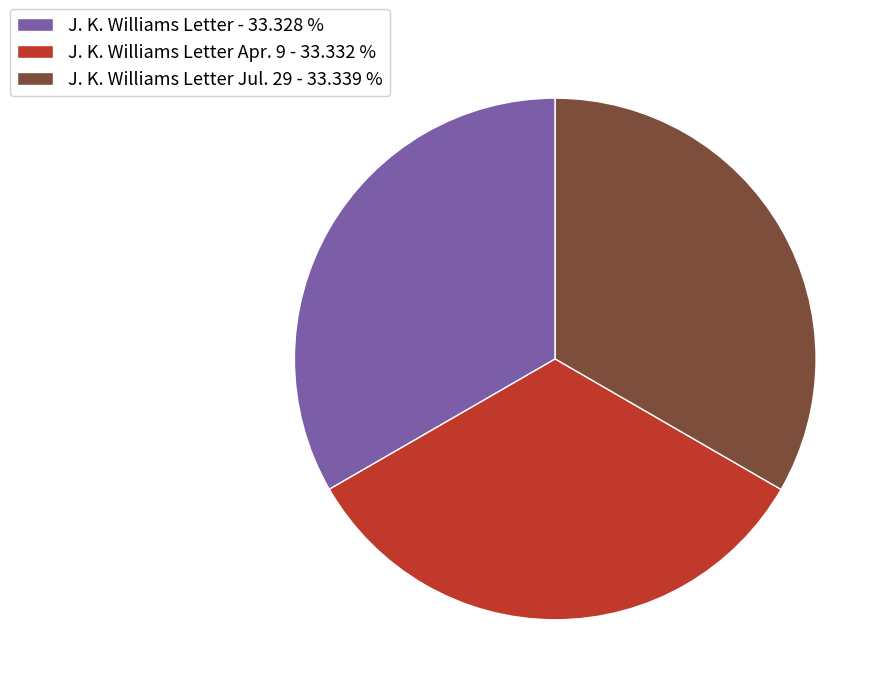

How many segments does this pie chart have?

3